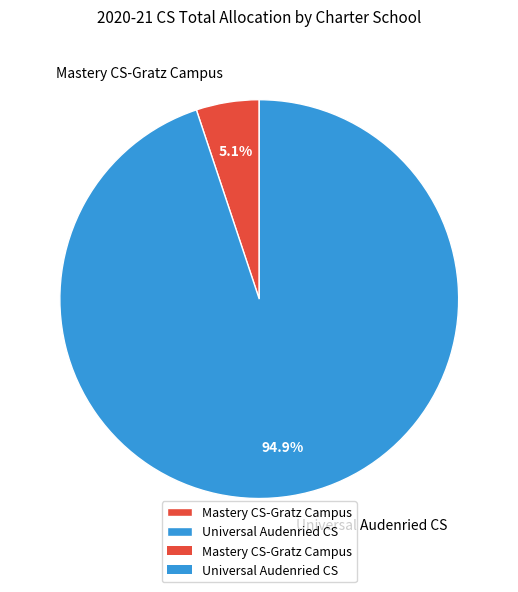

Is it true that Universal Audenried CS is 95% of the pie?

True